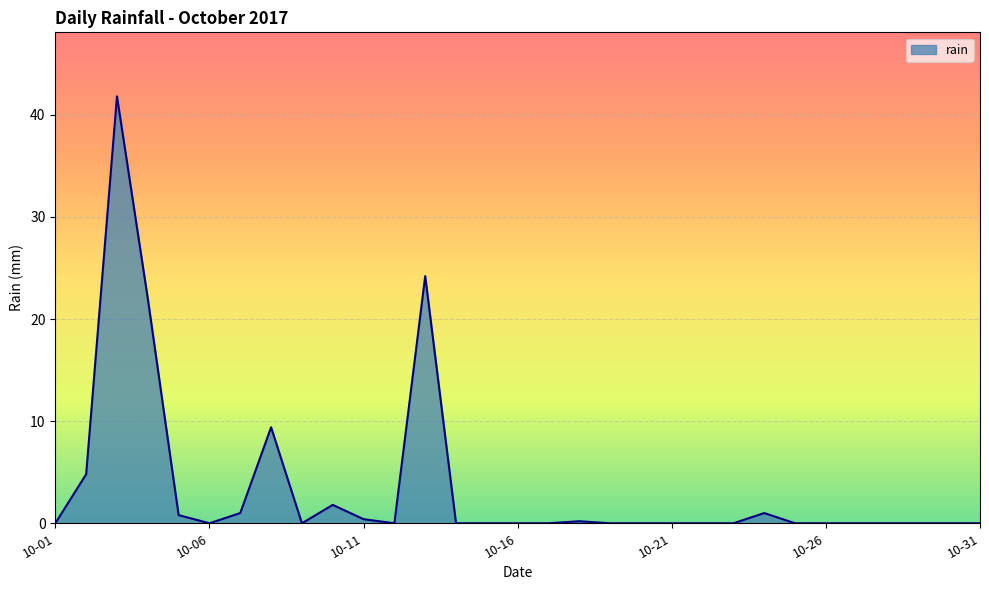

What is the maximum value shown in the chart?

41.8